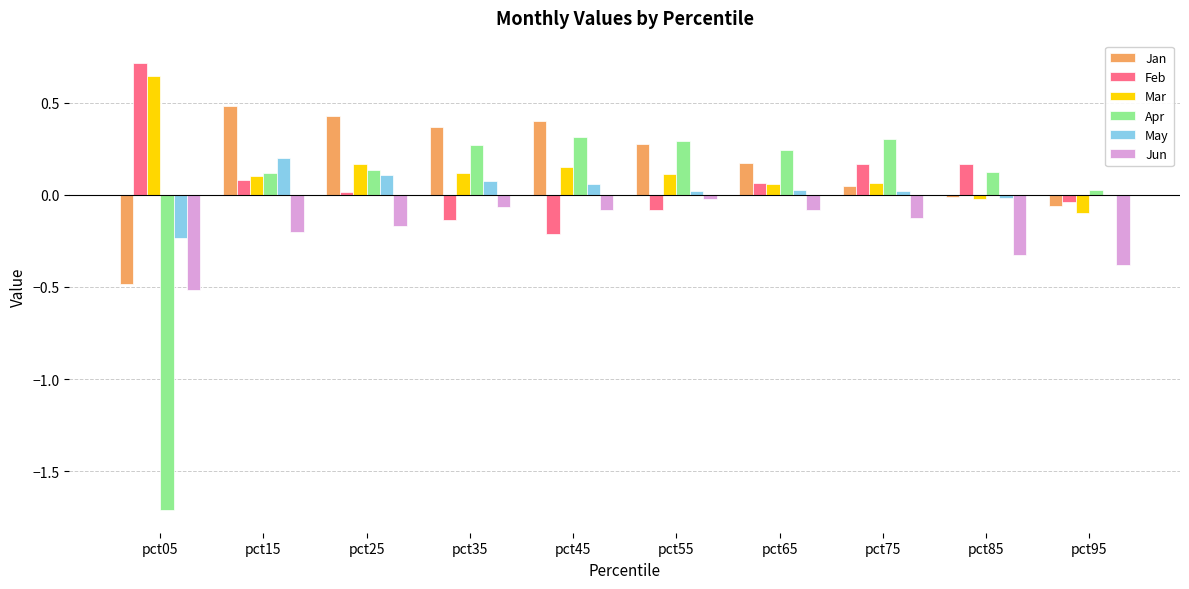

Between pct45 and pct65, which series saw the biggest shift?

Feb